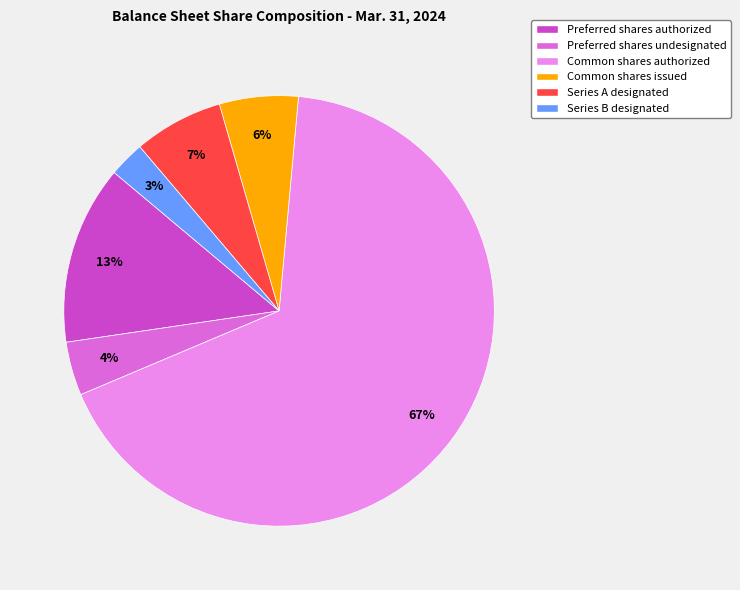

Is it true that Preferred shares undesignated is 12% of the pie?

False